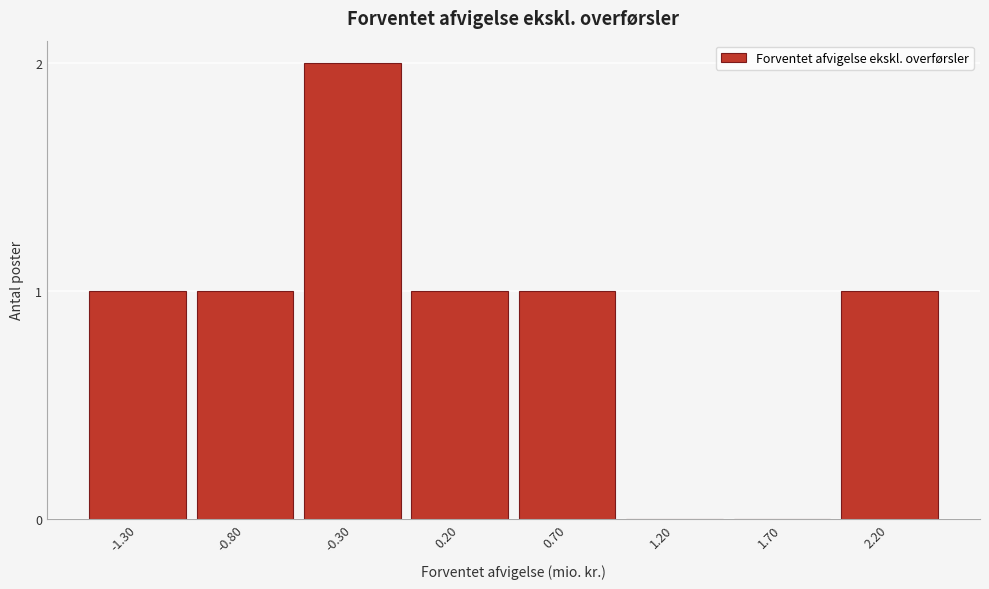

Reading right to left, what are all the values shown in this chart?

2.20=1	1.70=0	1.20=0	0.70=1	0.20=1	-0.30=2	-0.80=1	-1.30=1